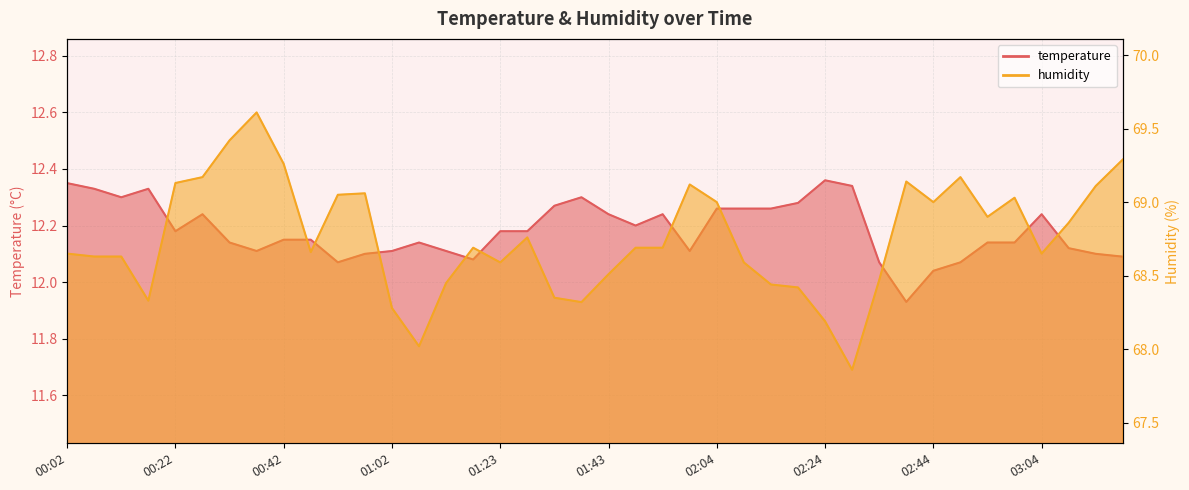

Which series has the largest total across all categories?

humidity